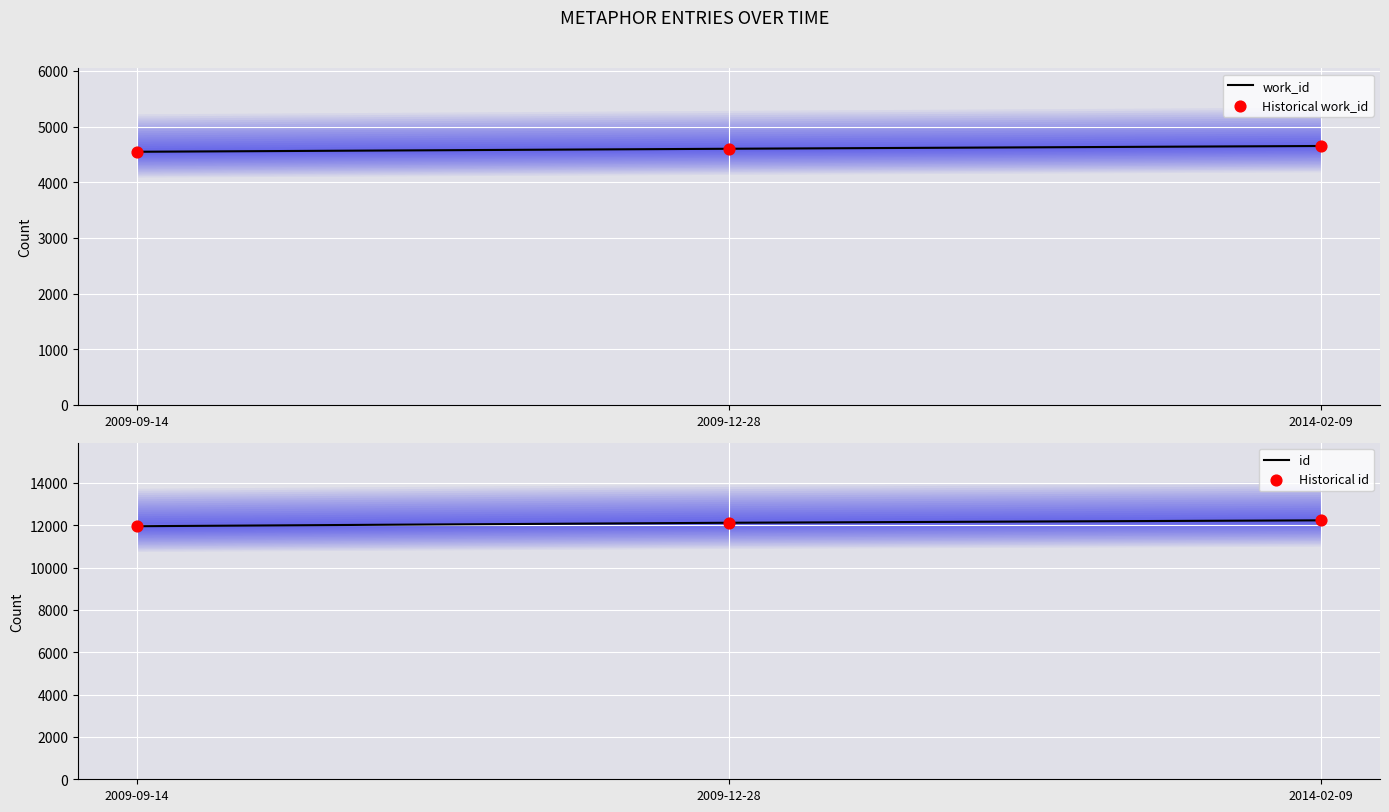

What are all the series names shown in the legend?

work_id, Historical work_id, id, Historical id